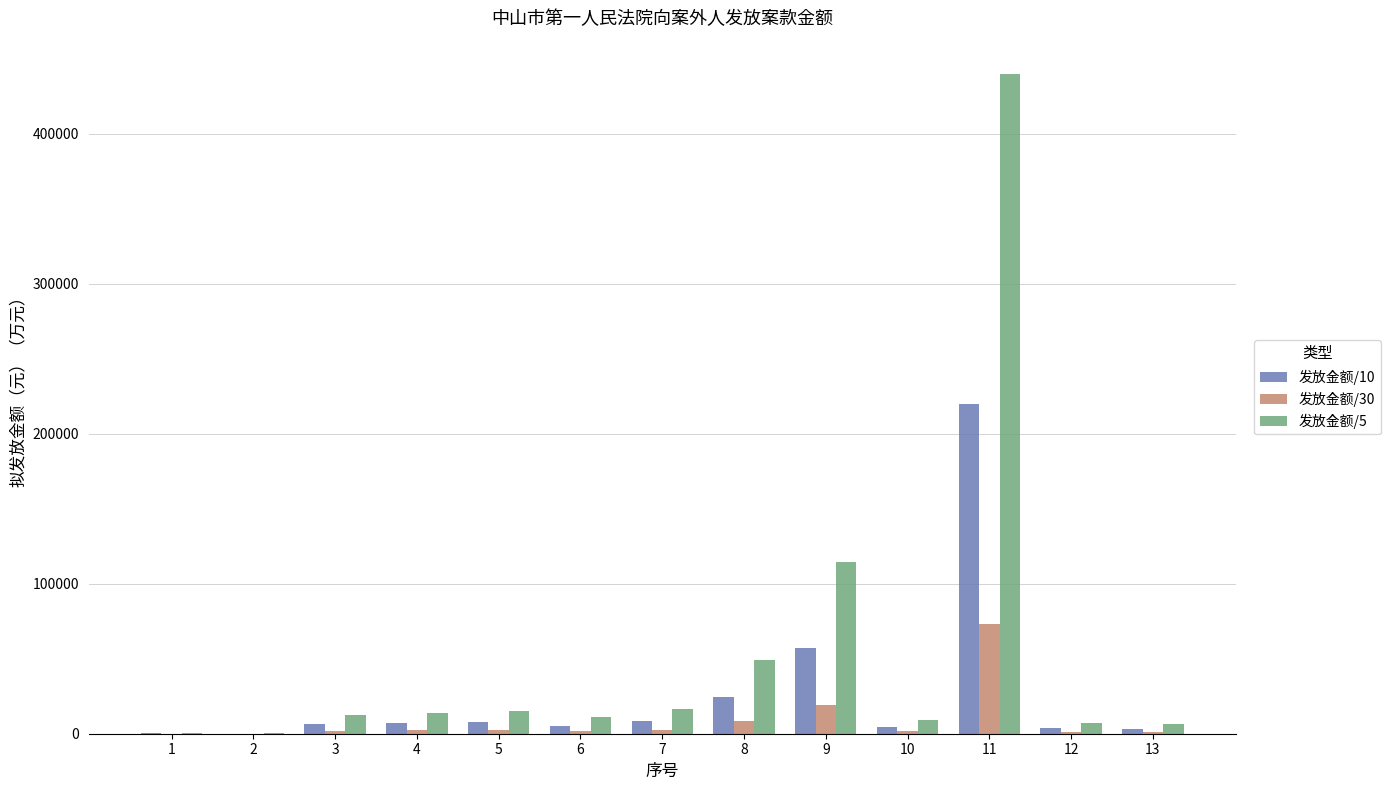

Is it true that 发放金额/30 equals 32.6 at 2?

True